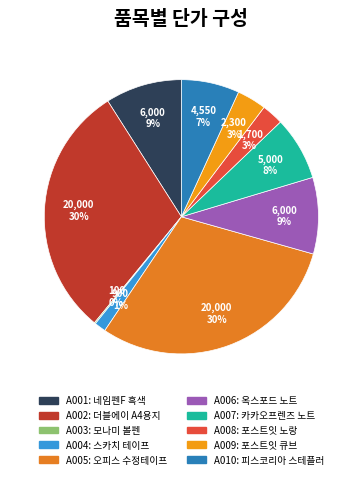

What percentage is NOT represented by A008?

97.4%